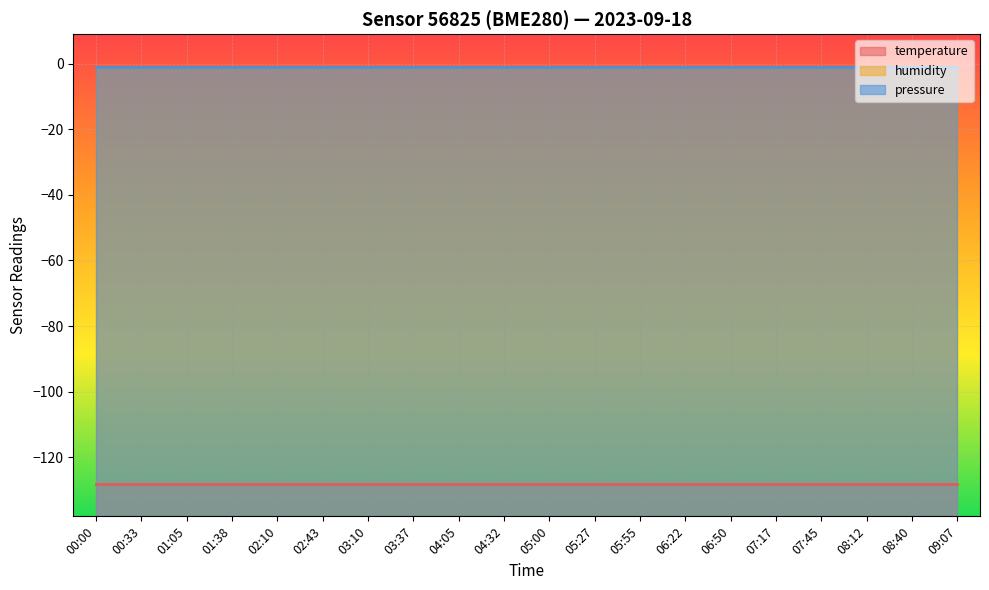

What is the approximate value of pressure at 07:17?

-1